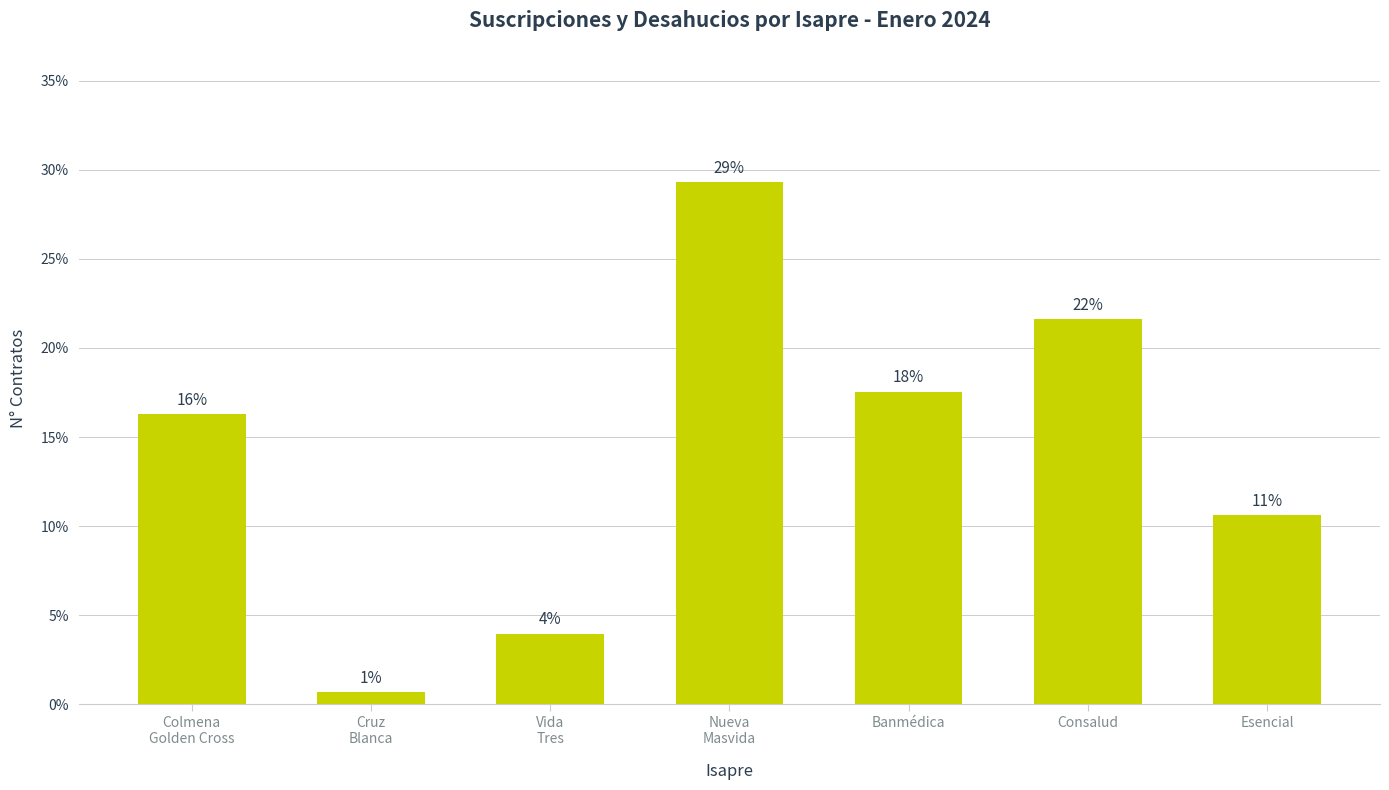

Where is the data nearest to the value 14?

Colmena
Golden Cross